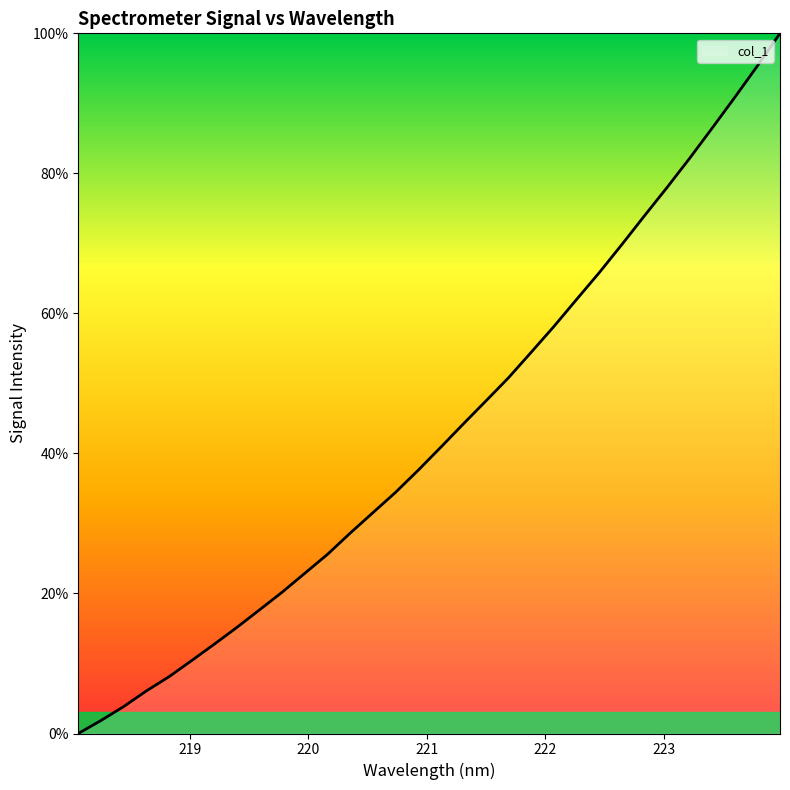

What is the maximum value shown in the chart?

100.0